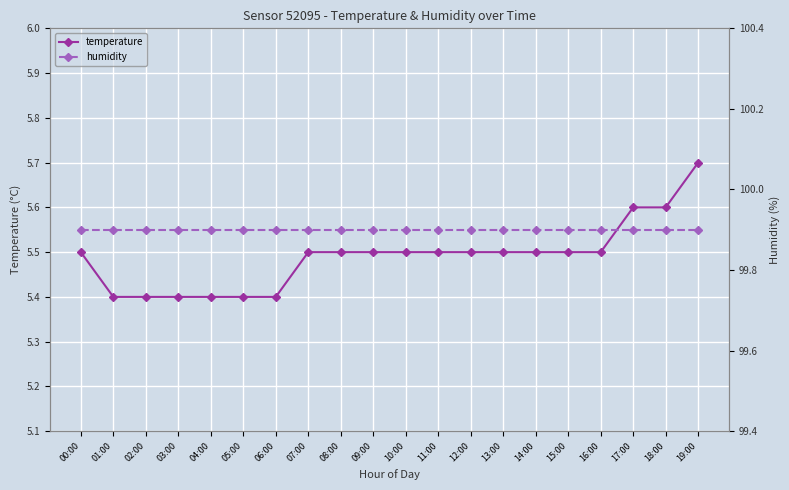

Which series has the largest total across all categories?

humidity